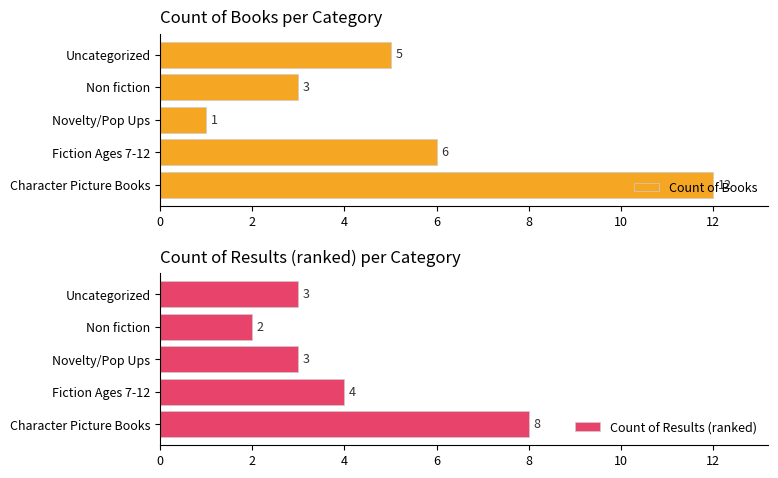

How many Count of Results (ranked) values are between 3 and 4?

3